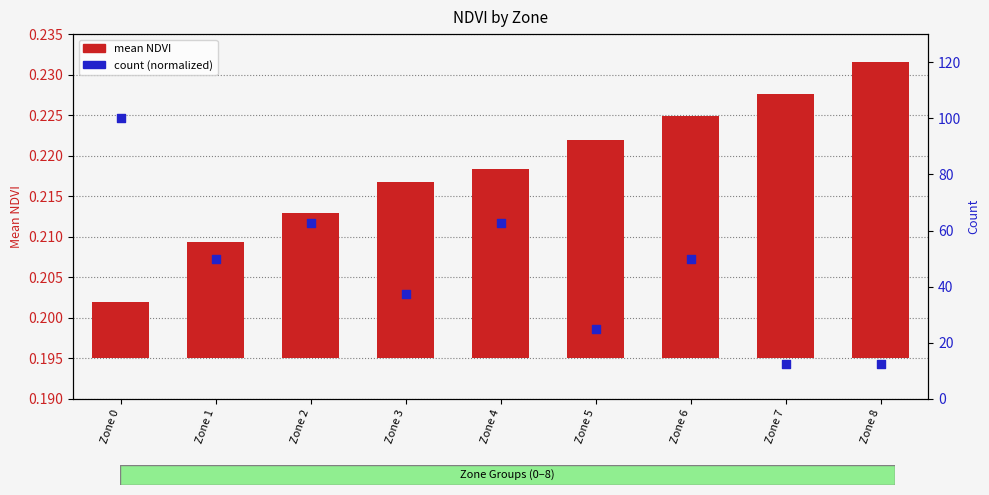

Which series has the largest total across all categories?

count (normalized)